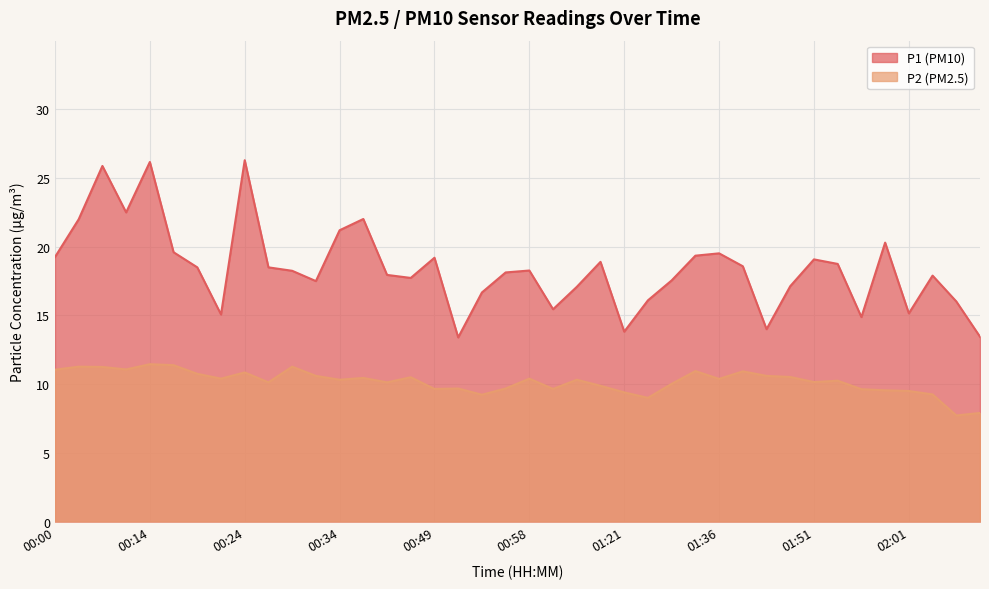

List the series in order of their peak value, lowest first.

P2 (PM2.5), P1 (PM10)